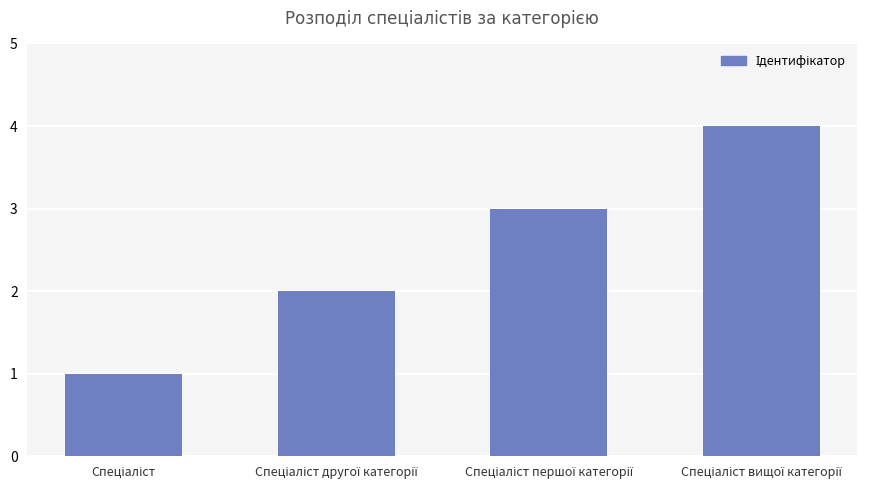

What is the value of the 3rd bar from the left?

3